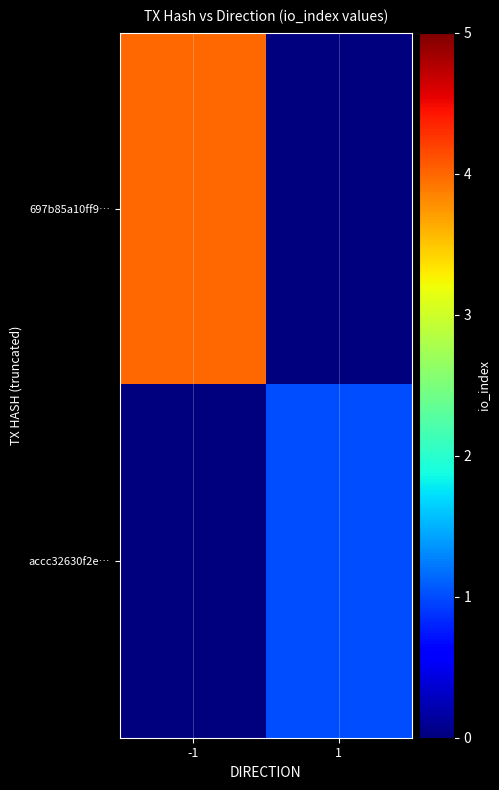

What is the spread (max minus min) of values at 1?

1